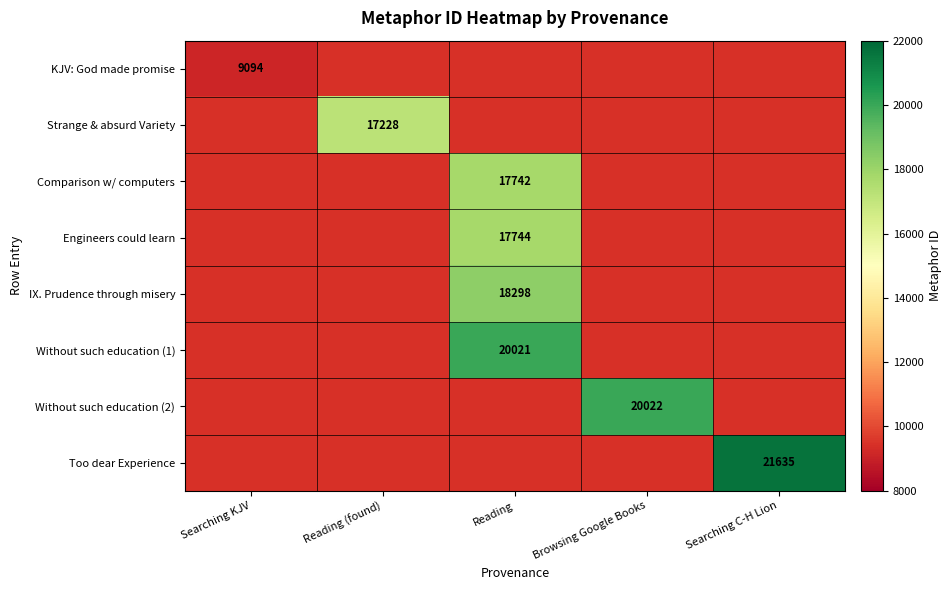

Is it true that Without such education (2) equals 9720 at Browsing Google Books?

False